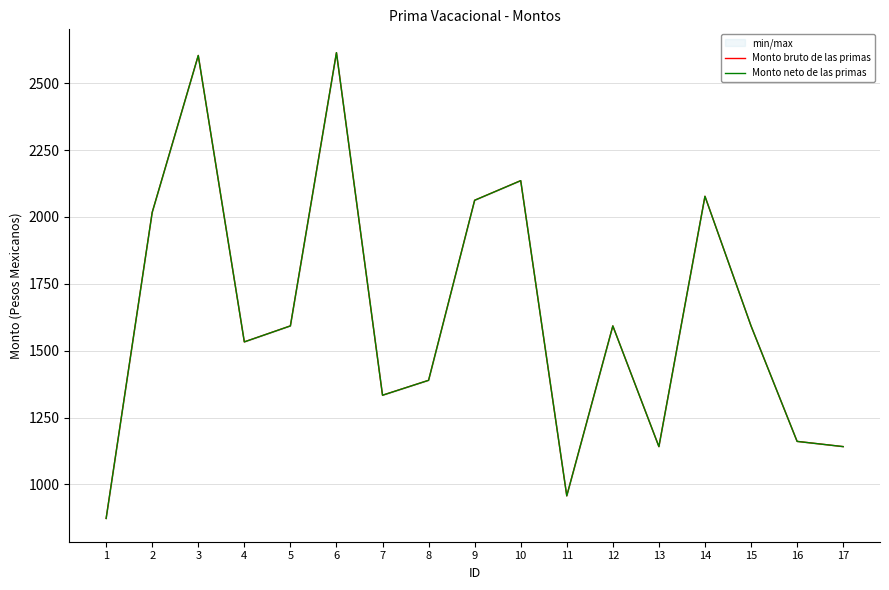

At which label is Monto bruto de las primas closest to 1743?

5